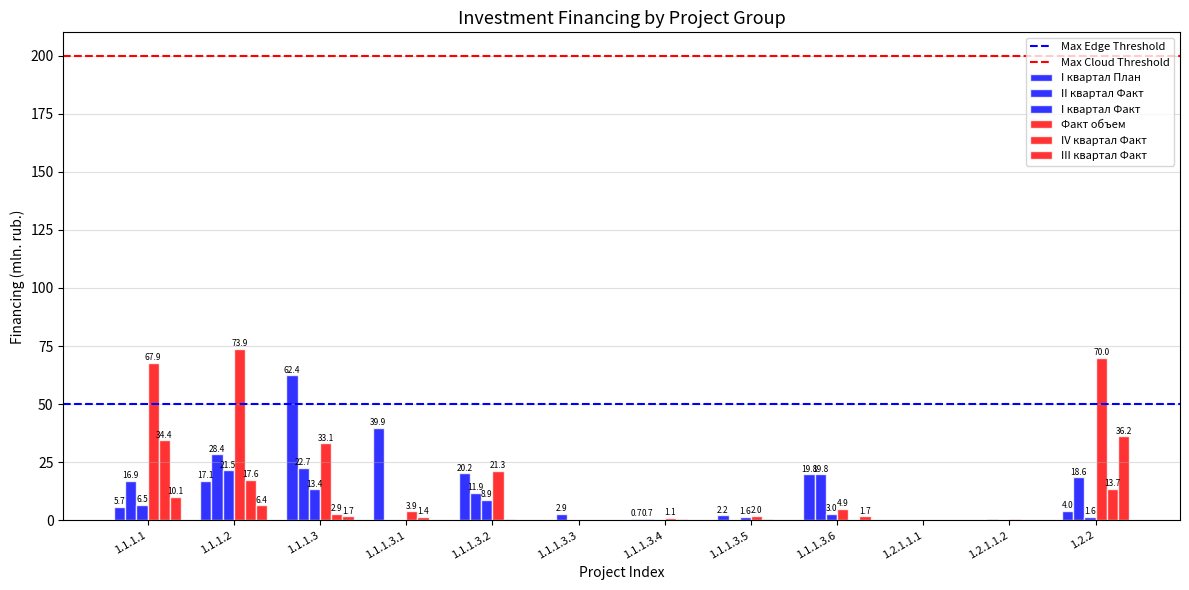

How many positive values does the II квартал Факт series have?

9